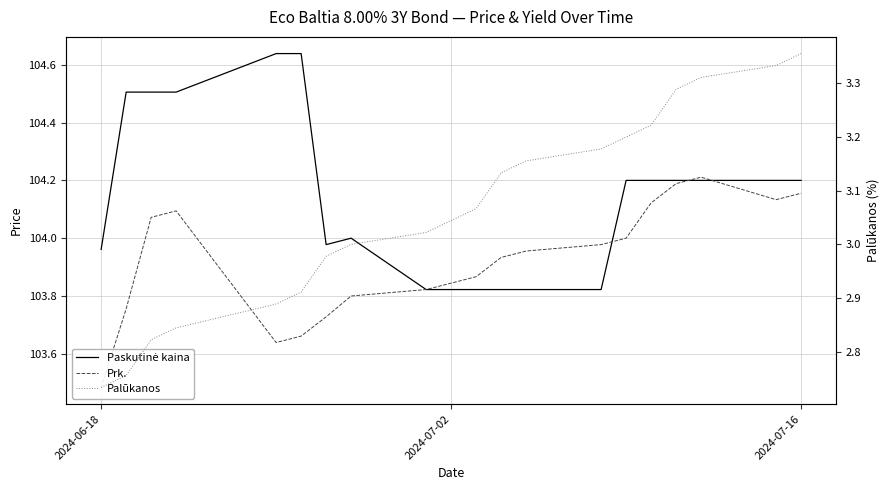

What are all the series names shown in the legend?

Paskutinė kaina, Prk., Palūkanos